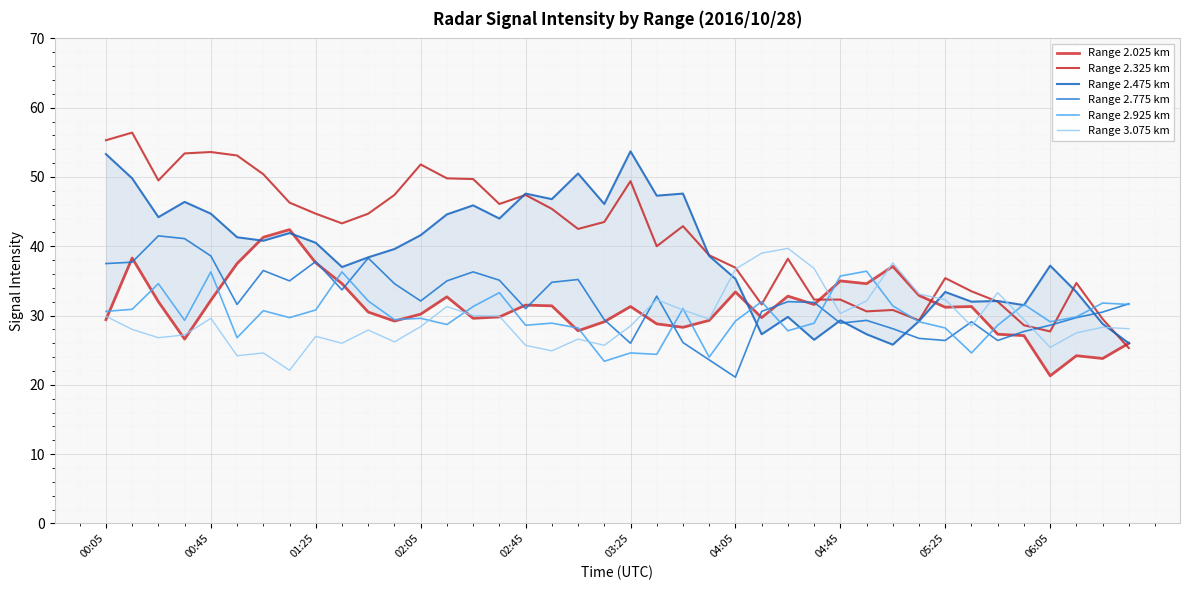

True or false: Range 3.075 km has more than 0 points higher than both neighbors.

True